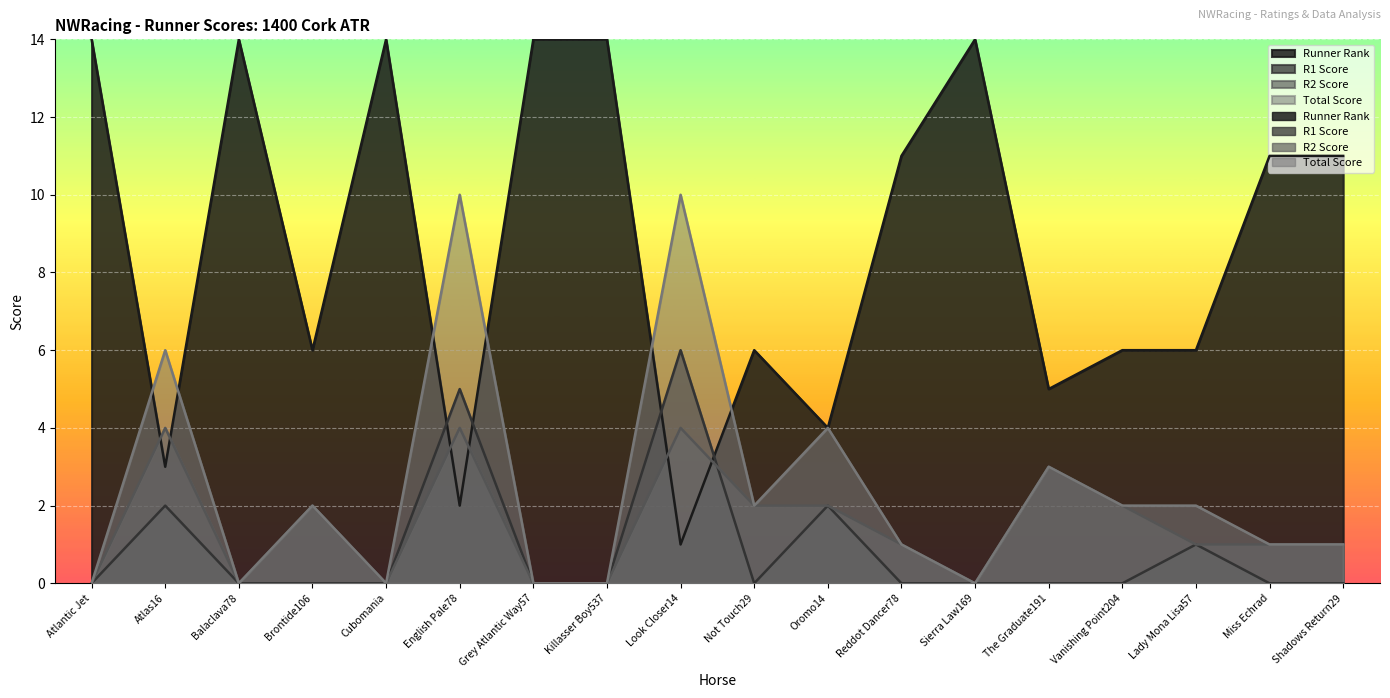

True or false: R1 Score has a value of 5 at English Pale78.

True